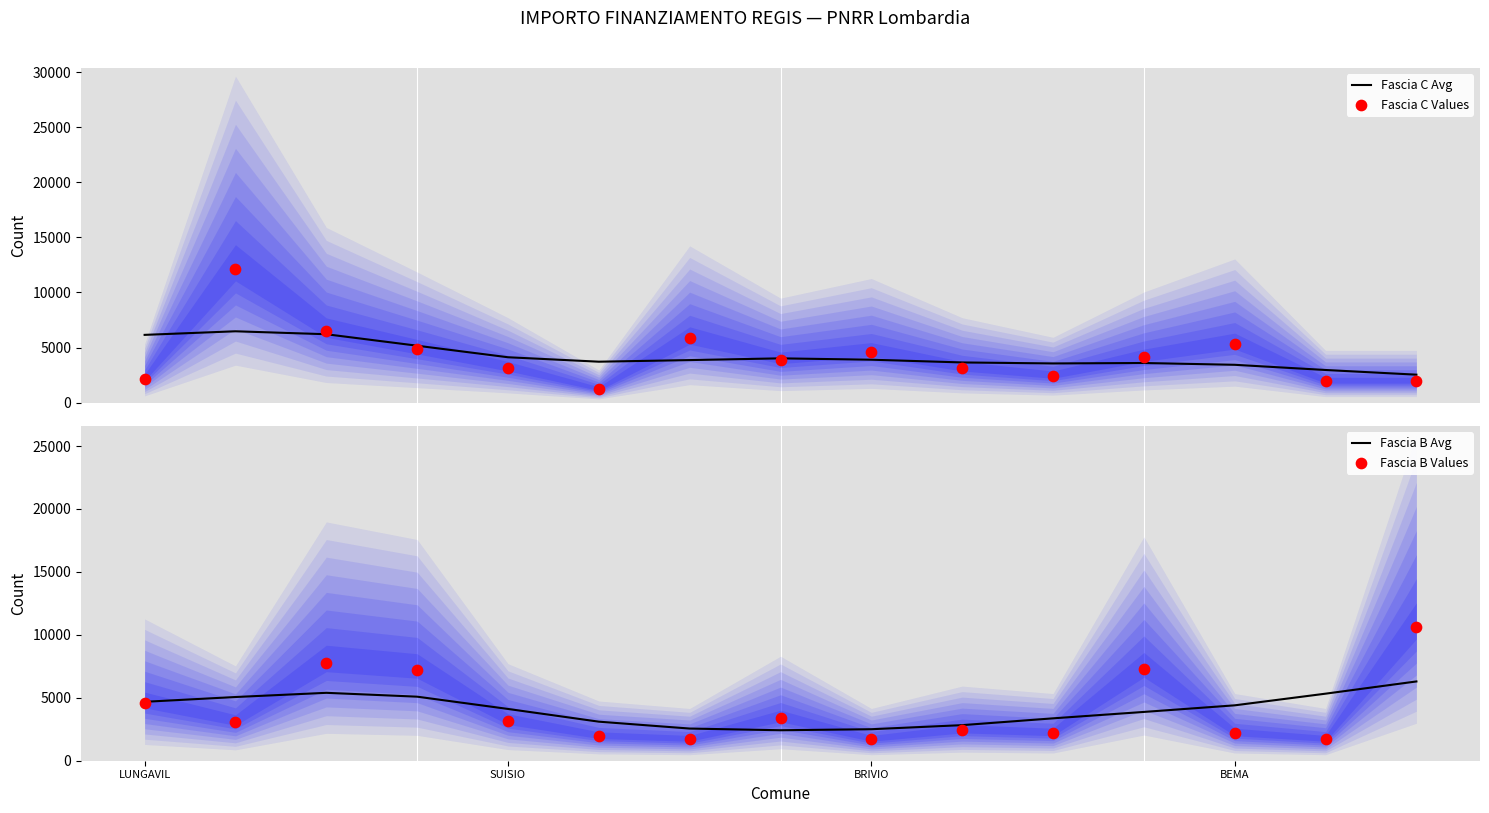

Which series contains the highest Y value?

Fascia C Values